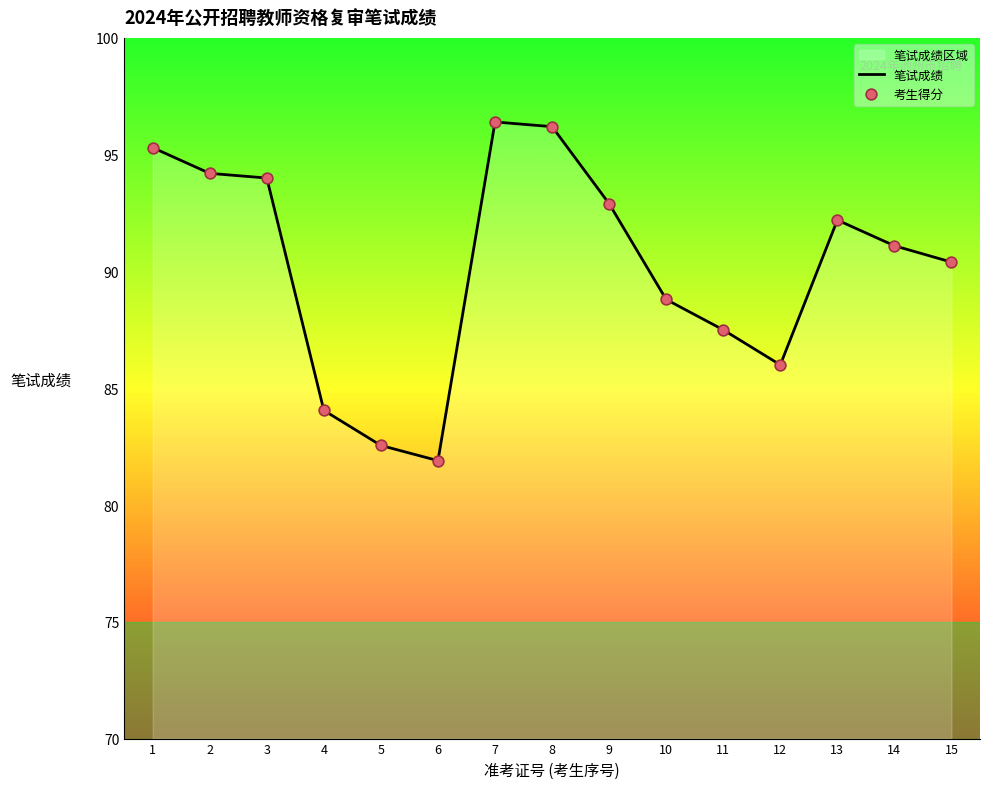

Is the value of 考生得分 at 13 greater than the value of 笔试成绩 at 3?

No